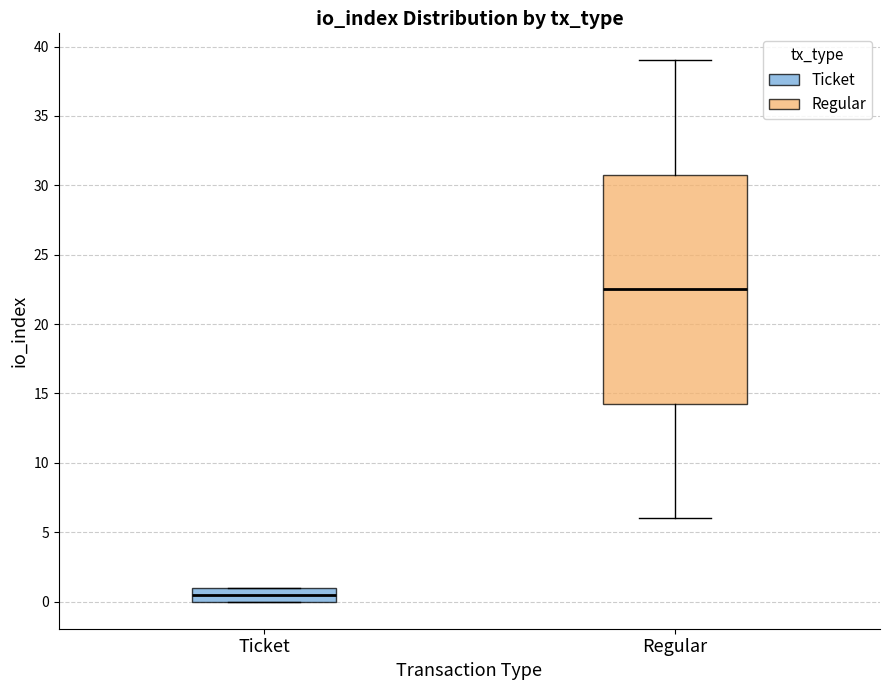

Which box is the tallest, from its lower edge to its upper edge?

Regular